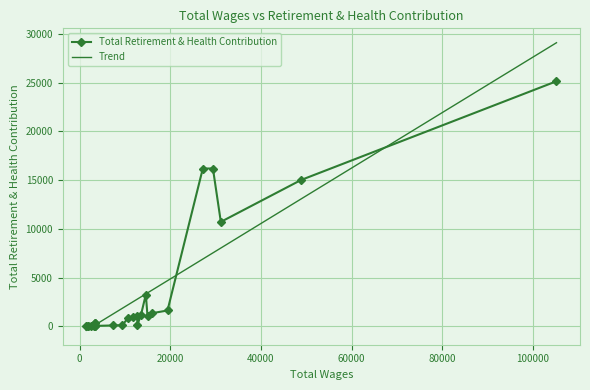

What is the greatest value displayed?

29108.4